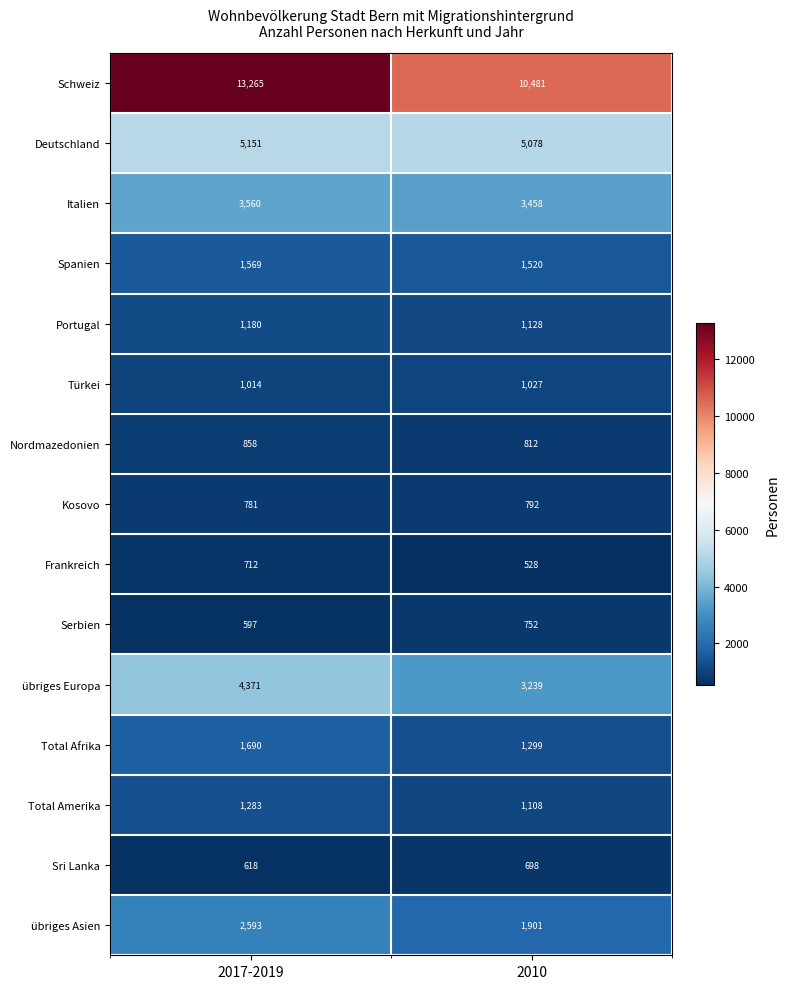

How many distinct data groups are displayed?

15